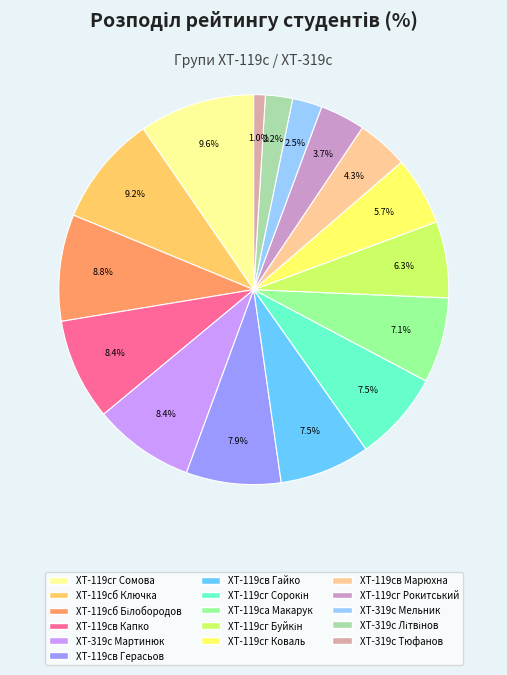

Does any single category account for the majority?

No